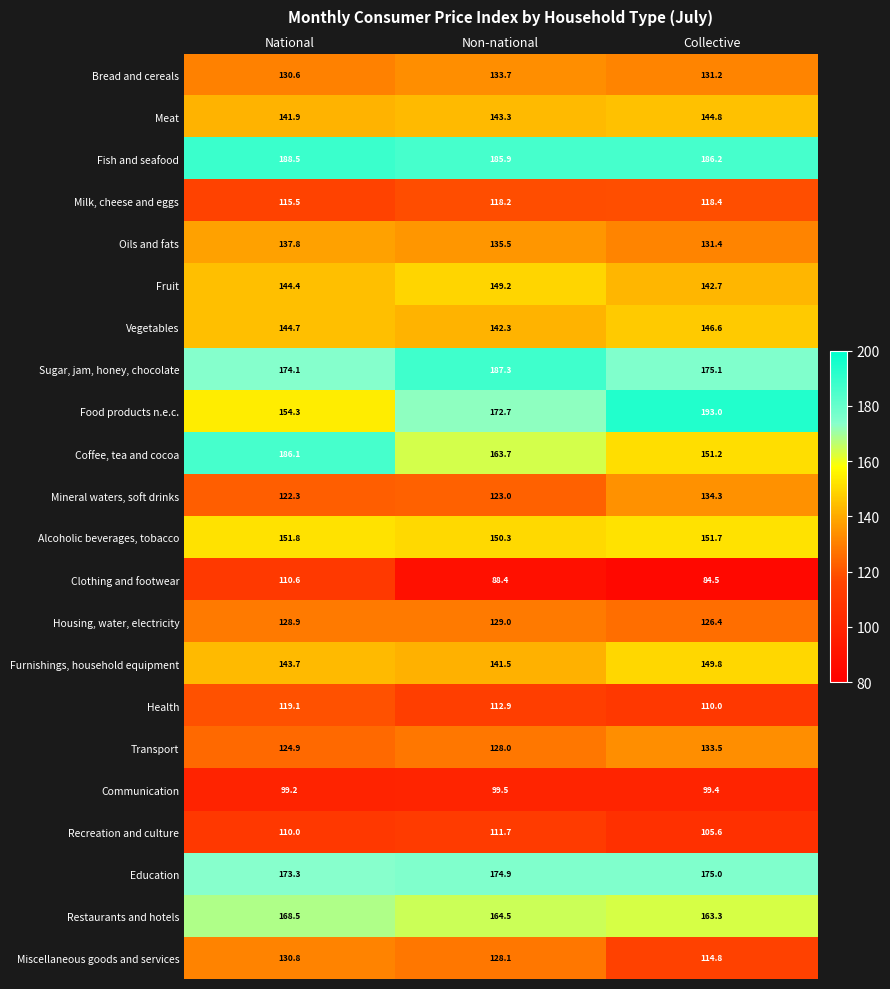

Rank the series at National from highest to lowest value.

Fish and seafood, Coffee, tea and cocoa, Sugar, jam, honey, chocolate, Education, Restaurants and hotels, Food products n.e.c., Alcoholic beverages, tobacco, Vegetables, Fruit, Furnishings, household equipment, Meat, Oils and fats, Miscellaneous goods and services, Bread and cereals, Housing, water, electricity, Transport, Mineral waters, soft drinks, Health, Milk, cheese and eggs, Clothing and footwear, Recreation and culture, Communication